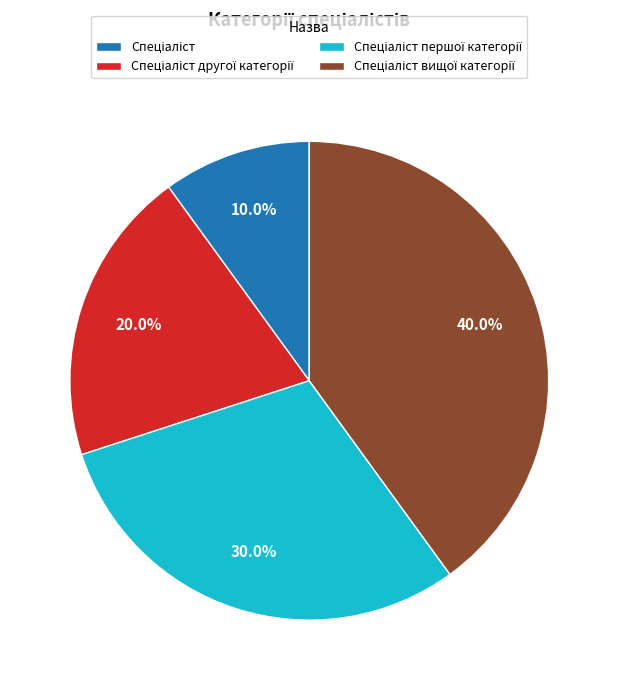

Is there a majority slice in this chart?

No